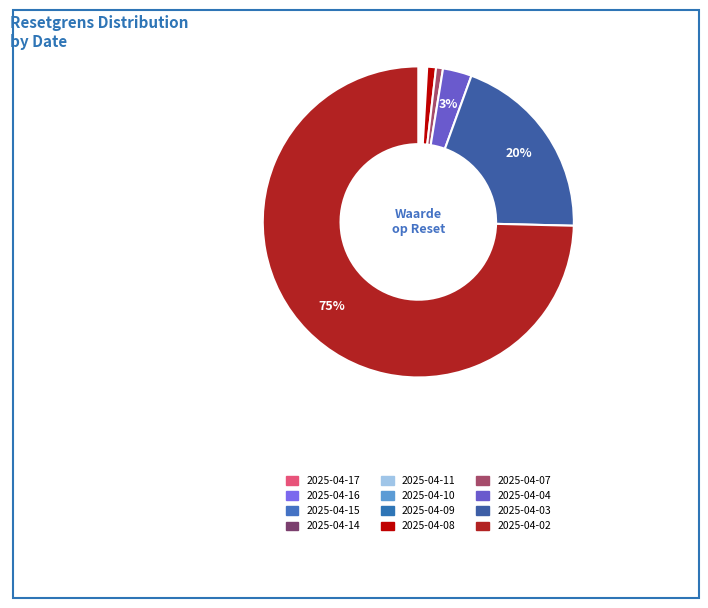

How many slices are in this pie chart?

12